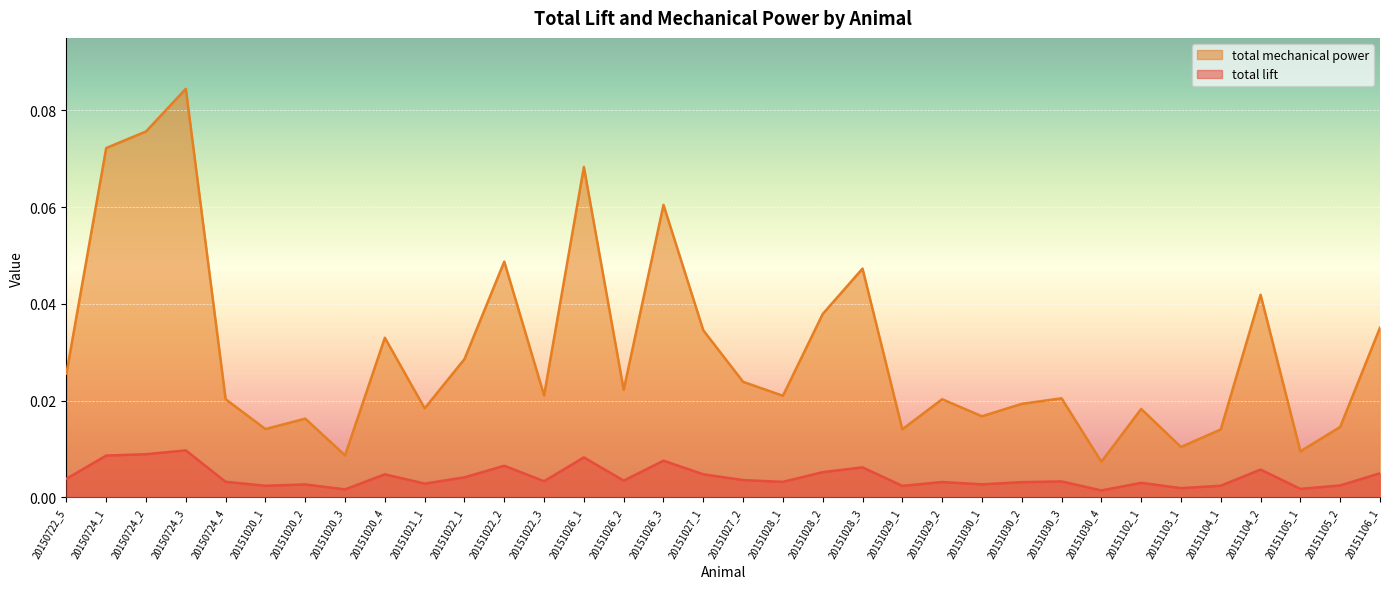

How many total lift values are between 0 and 1?

34